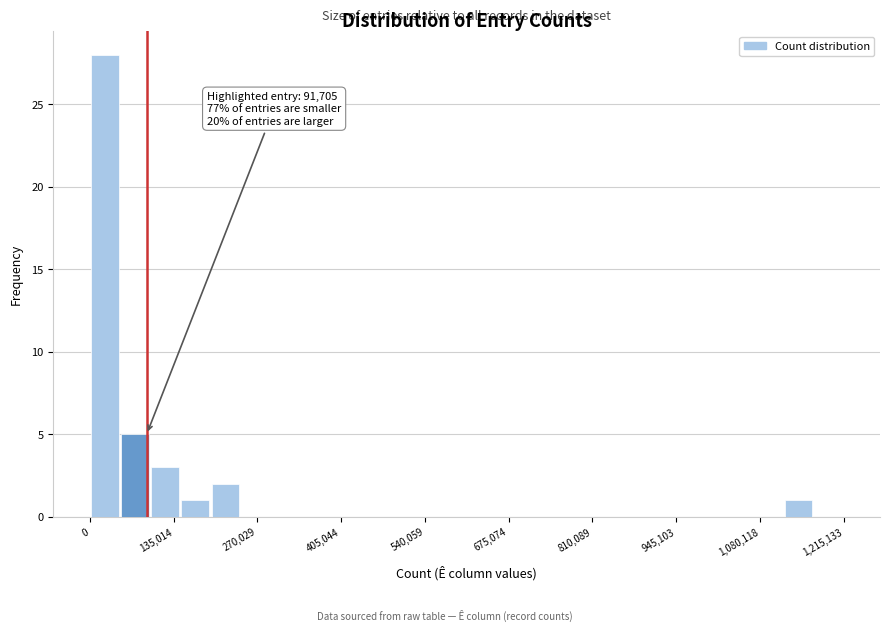

Around what value on the x-axis is the tallest bar? Give the approximate position of its centre, as read against the axis.

20000